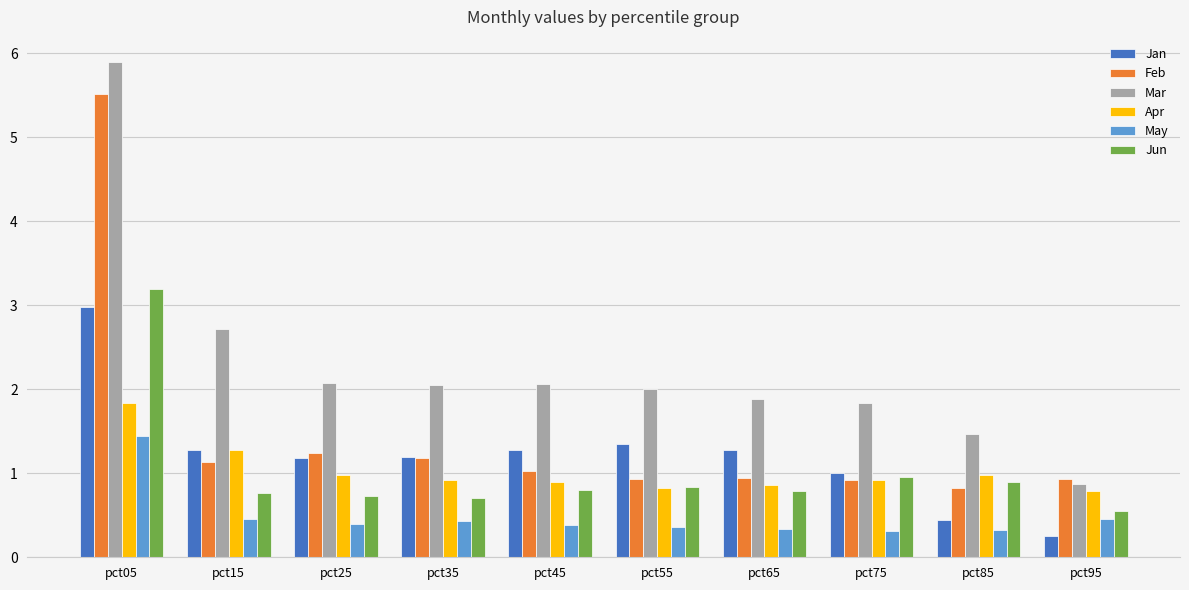

Between pct35 and pct95, which series saw the biggest shift?

Mar